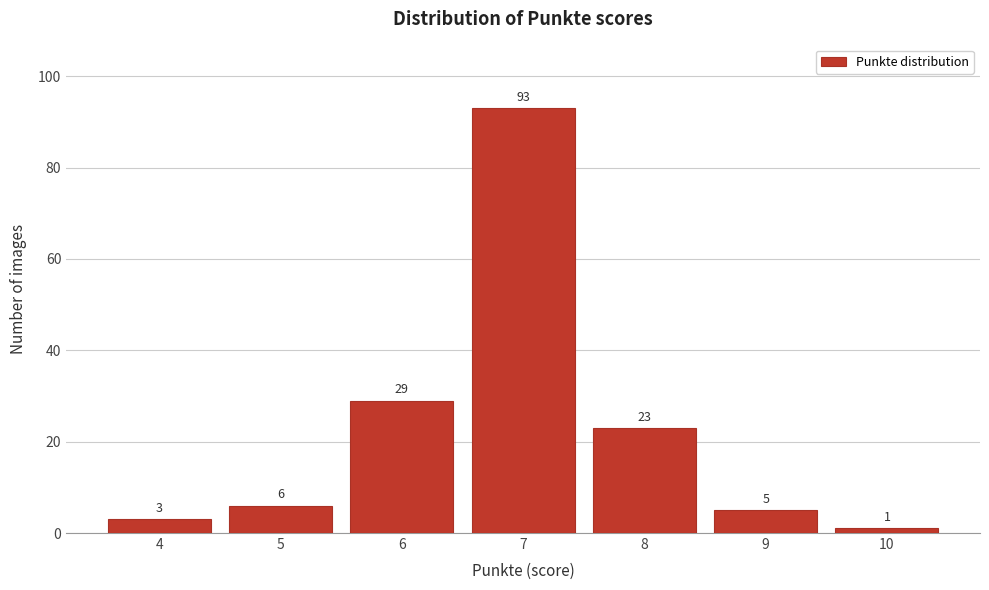

Reading right to left, what are all the values shown in this chart?

10=1	9=5	8=23	7=93	6=29	5=6	4=3